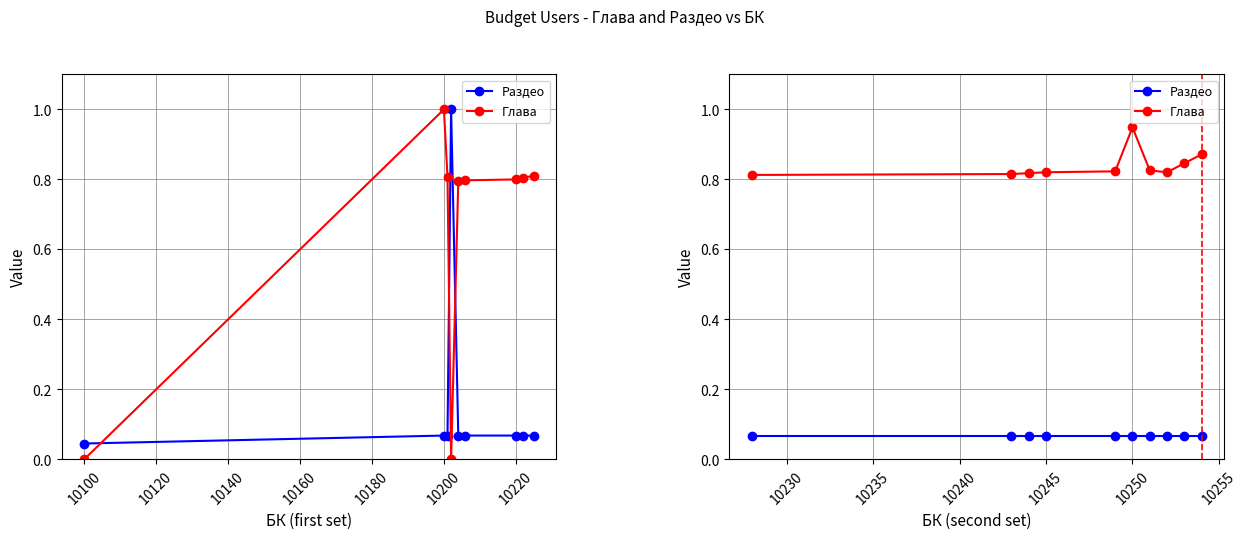

Between 10120 and 10100, which is larger?

10120